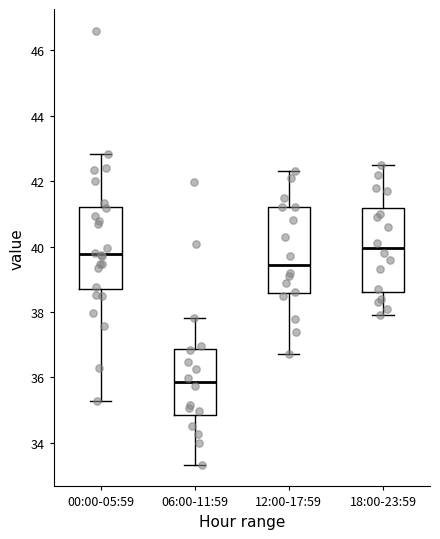

Reading left to right, read every box against the y-axis: the position of its median line, the range the box covers, and the ends of its whiskers. The values are not printed on the chart, so give them approximately, as read against the axis.

00:00-05:59: median 39.8, box 38.8 to 41.2, whiskers 35.2 to 42.8
06:00-11:59: median 35.8, box 34.8 to 36.8, whiskers 33.4 to 37.8
12:00-17:59: median 39.4, box 38.6 to 41.2, whiskers 36.8 to 42.4
18:00-23:59: median 40.0, box 38.6 to 41.2, whiskers 38.0 to 42.6